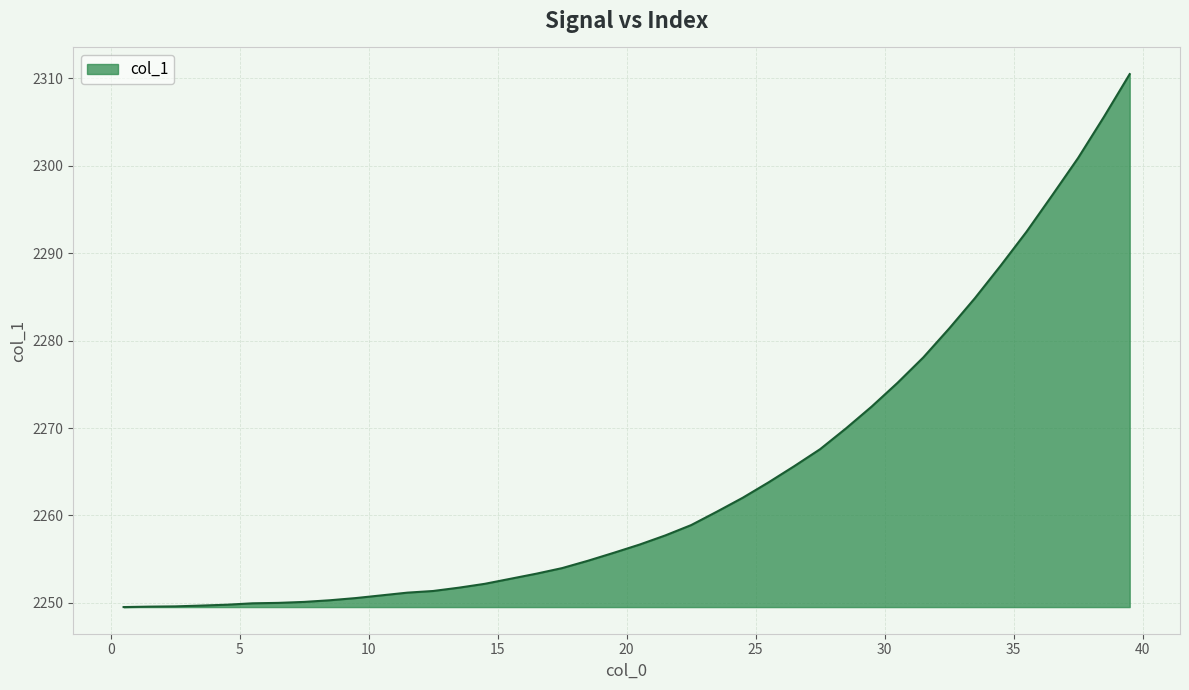

What is the difference between the maximum and minimum values?

61.0